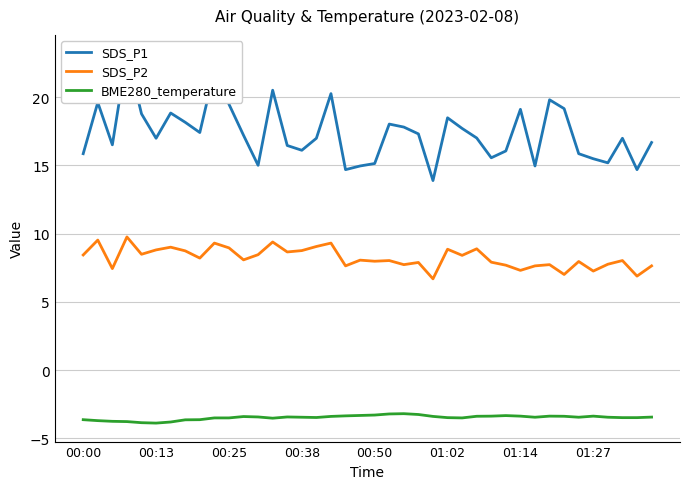

List the series in order of their overall mean, lowest first.

BME280_temperature, SDS_P2, SDS_P1